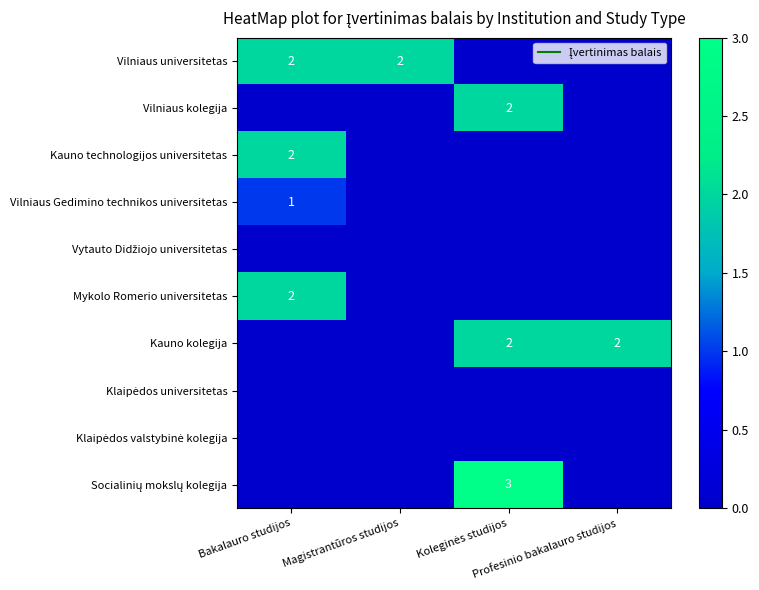

Where is Kauno technologijos universitetas nearest to the value 1?

Bakalauro studijos